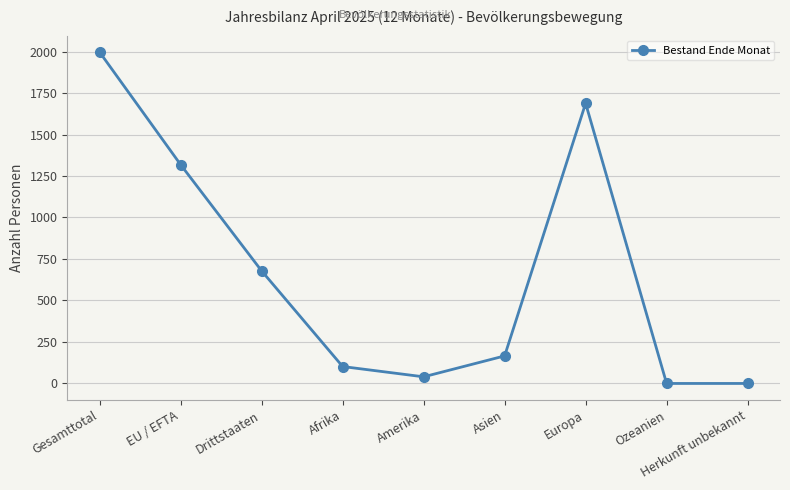

What is the difference between the values at Europa and Gesamttotal?

308